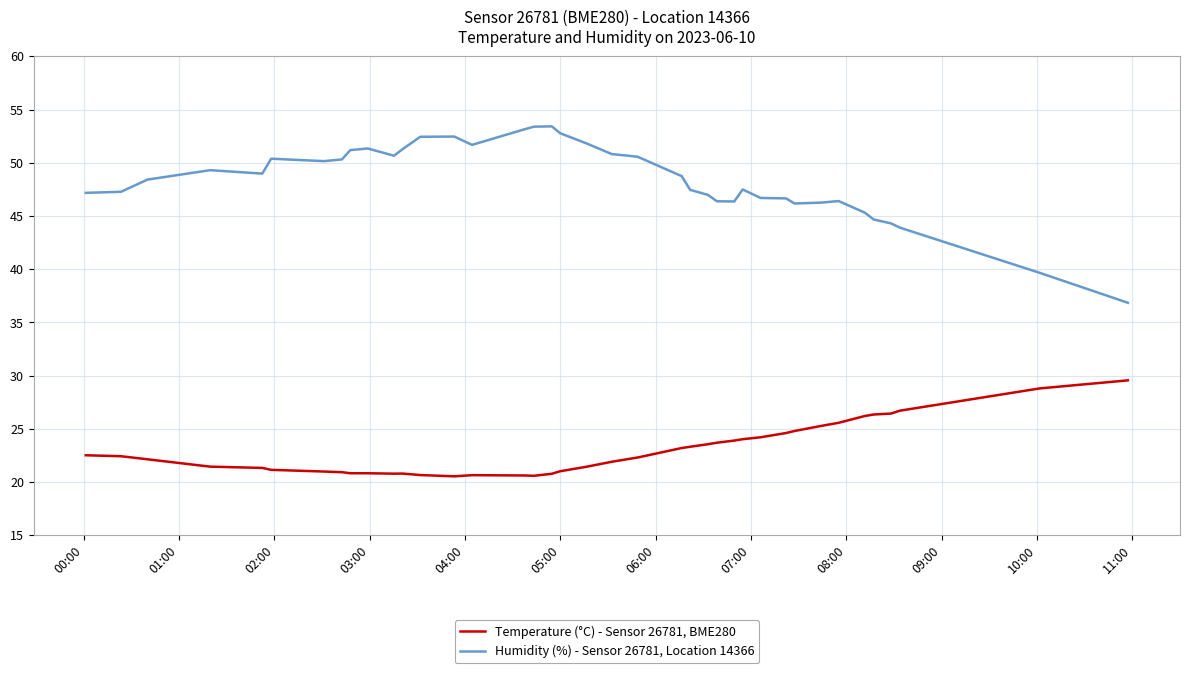

Which series has the largest range (max minus min)?

Humidity (%) - Sensor 26781, Location 14366